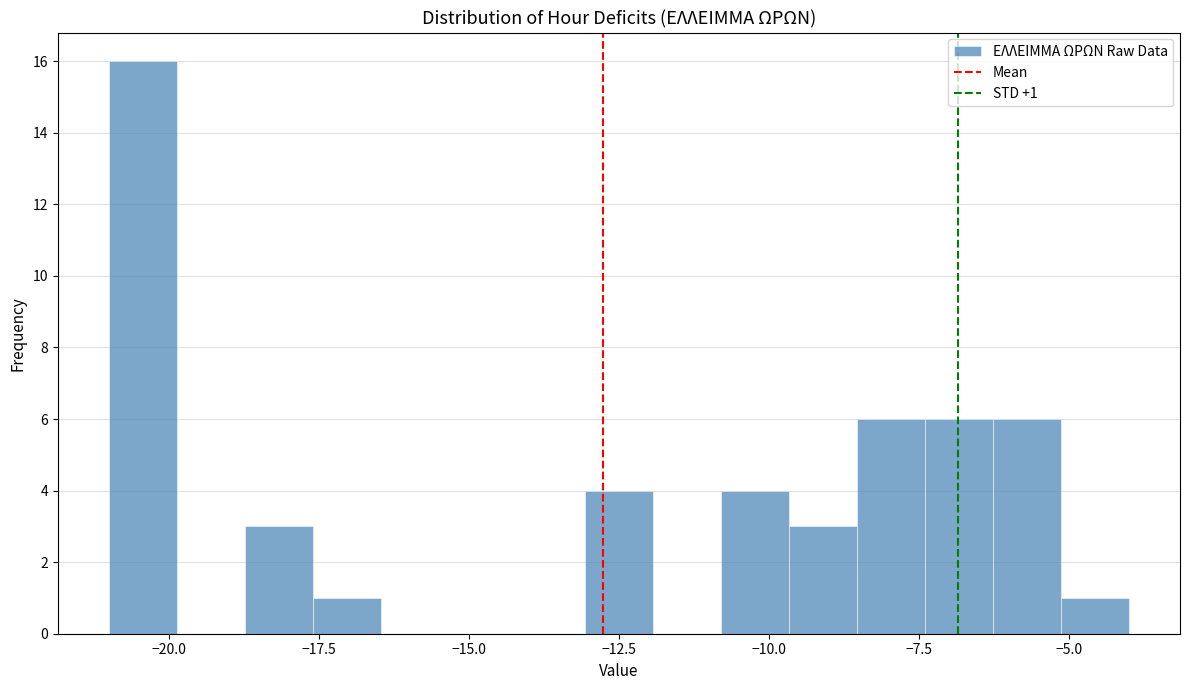

Read against the x-axis, roughly where is the centre of the tallest bar?

-20.5